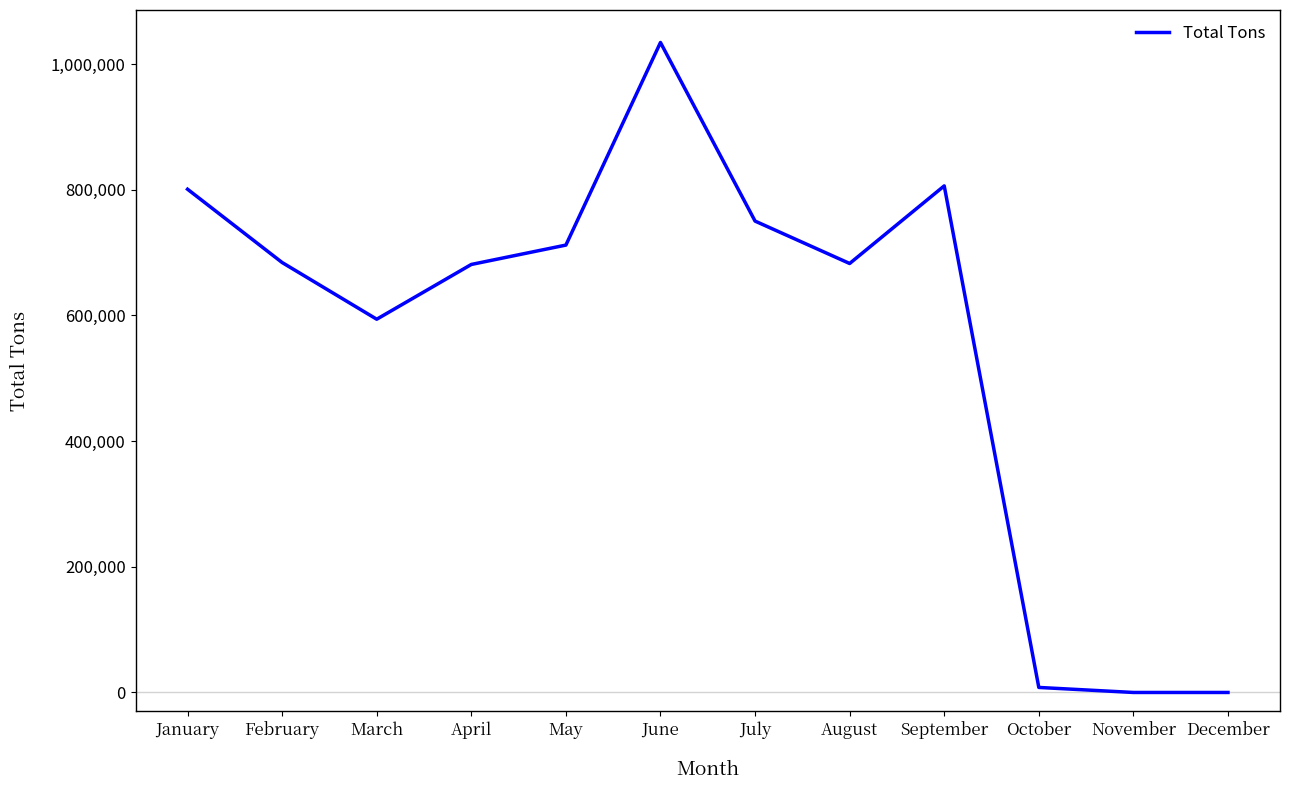

True or false: the data shows 161238 at September.

False